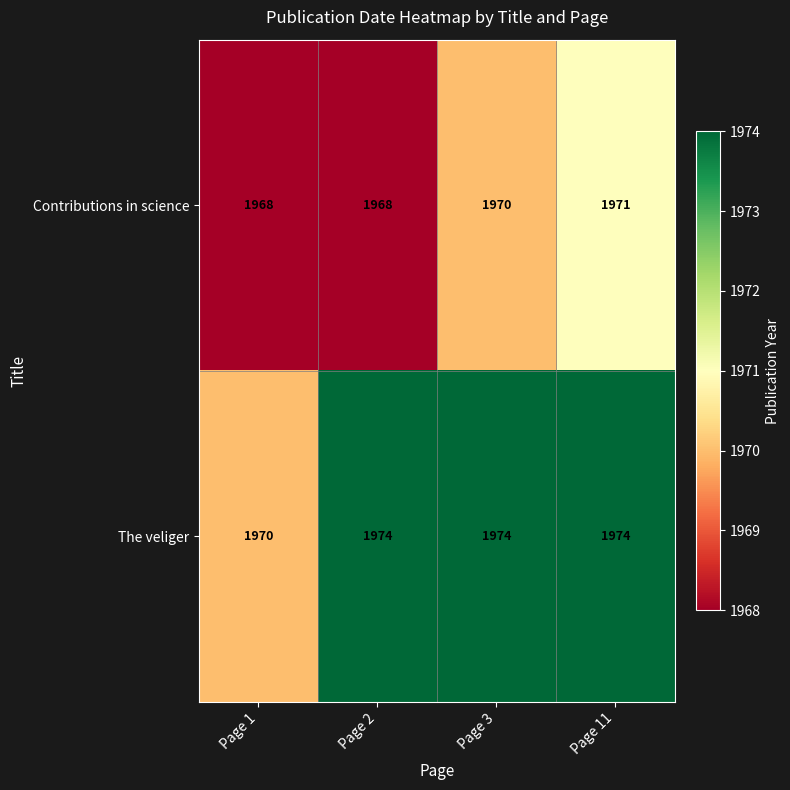

Is it true that The veliger equals 1974 at Page 2?

True